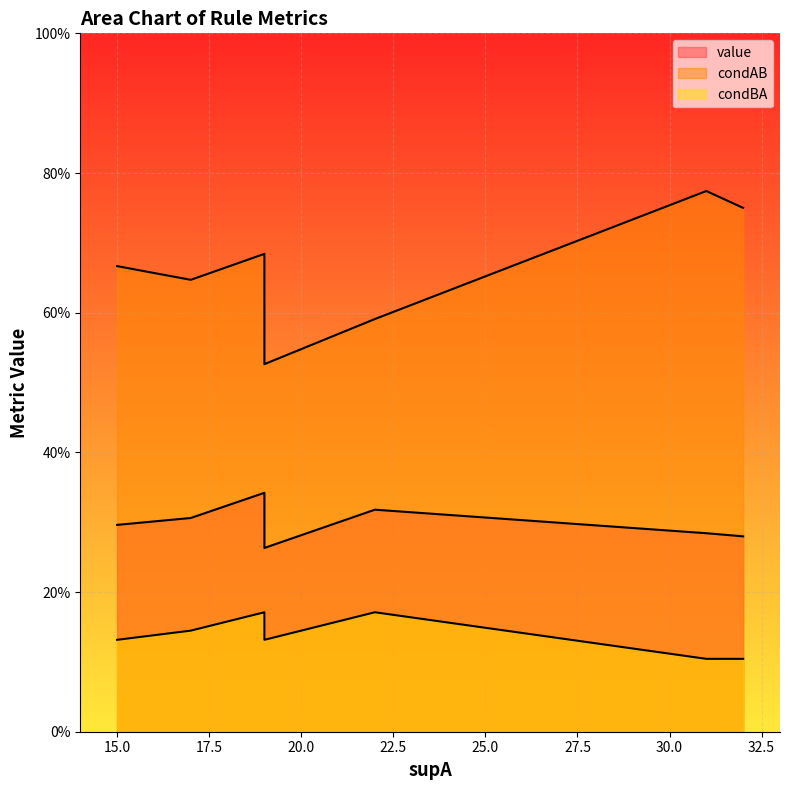

True or false: condBA and value intersect in this chart.

False